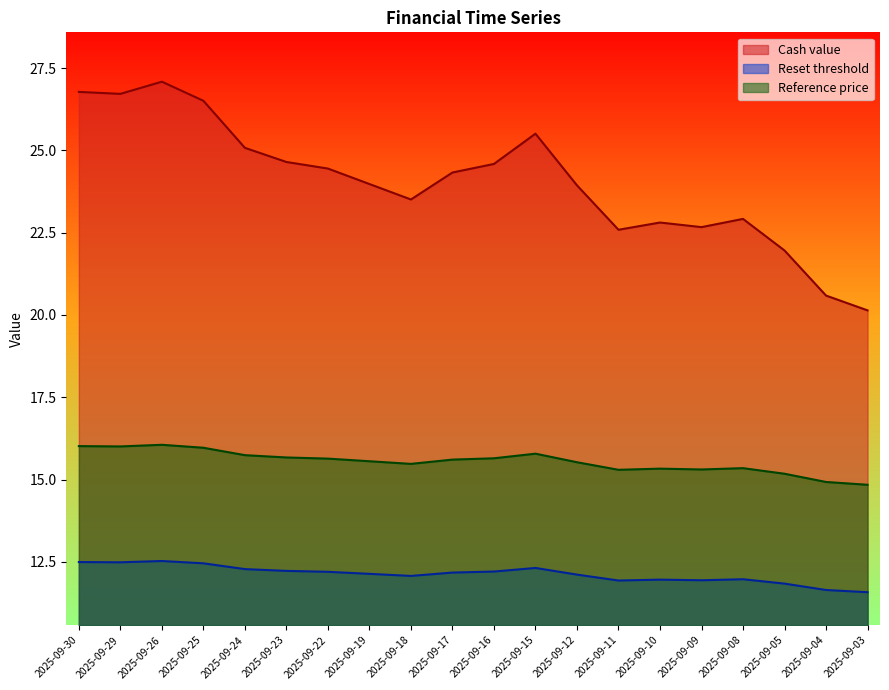

Which series has the largest total across all categories?

Cash value